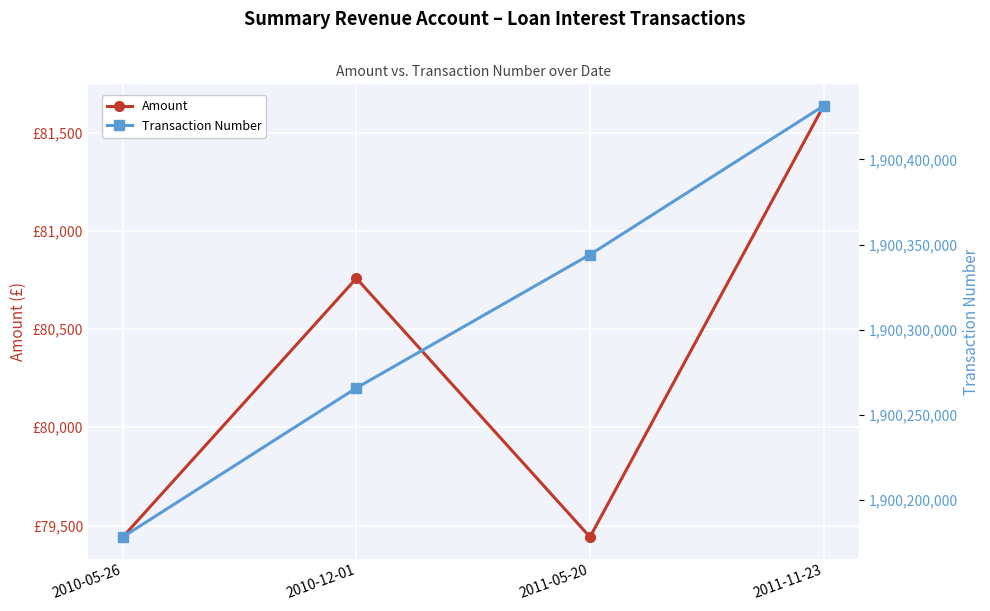

Is it true that Amount equals 129429.6 at 2010-05-26?

False